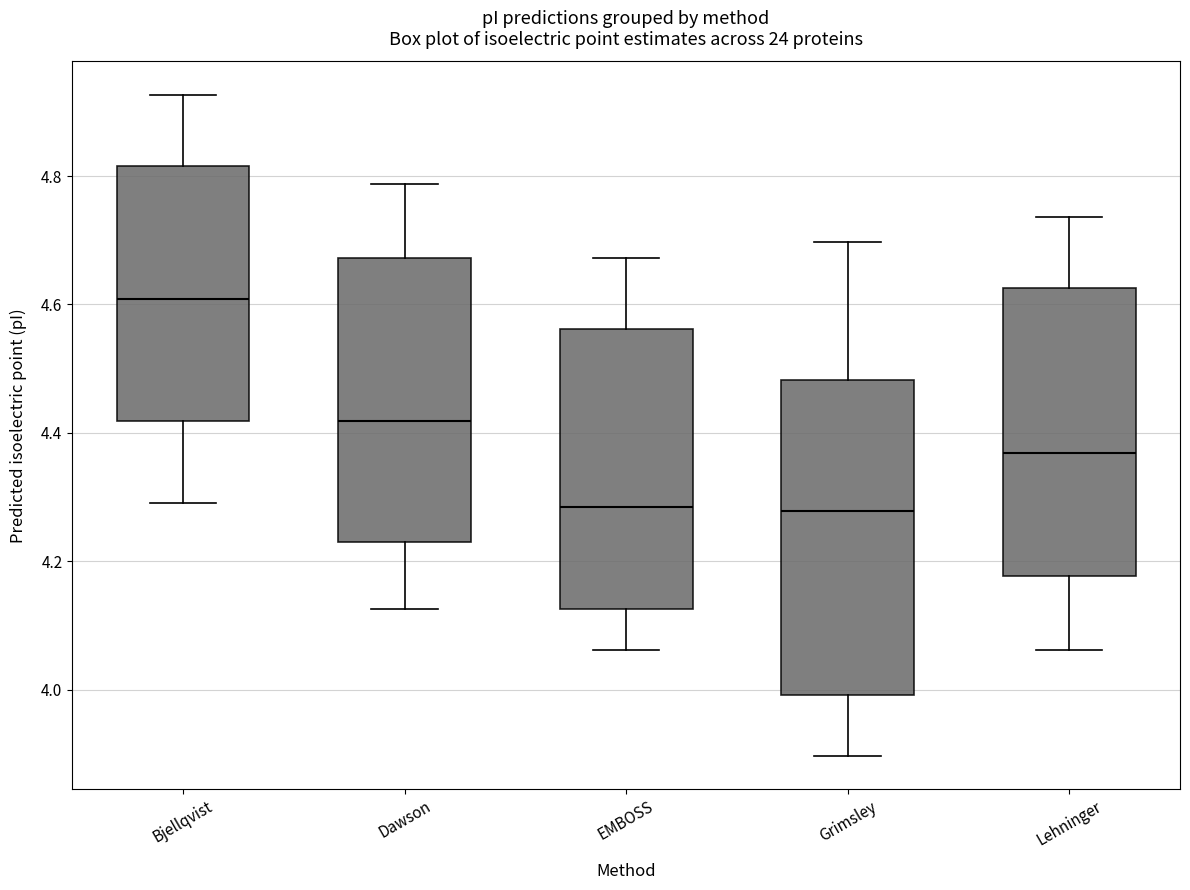

Reading left to right, read every box against the y-axis: the position of its median line, the range the box covers, and the ends of its whiskers. The values are not printed on the chart, so give them approximately, as read against the axis.

Bjellqvist: median 4.60, box 4.42 to 4.82, whiskers 4.30 to 4.92
Dawson: median 4.42, box 4.24 to 4.68, whiskers 4.12 to 4.78
EMBOSS: median 4.28, box 4.12 to 4.56, whiskers 4.06 to 4.68
Grimsley: median 4.28, box 4.00 to 4.48, whiskers 3.90 to 4.70
Lehninger: median 4.36, box 4.18 to 4.62, whiskers 4.06 to 4.74